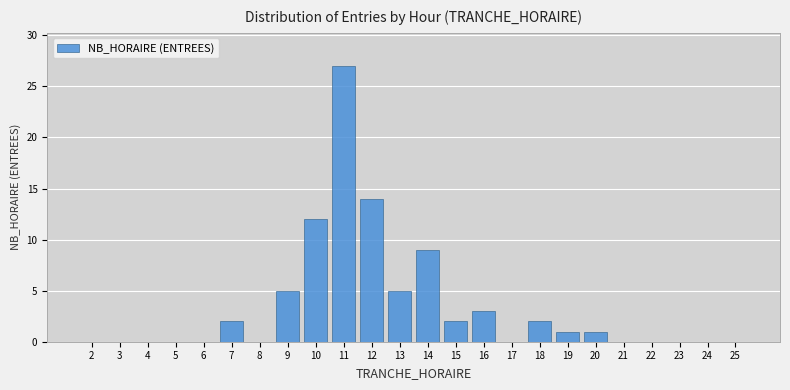

Reading left to right, extract all data points from this chart.

2=0	3=0	4=0	5=0	6=0	7=2	8=0	9=5	10=12	11=27	12=14	13=5	14=9	15=2	16=3	17=0	18=2	19=1	20=1	21=0	22=0	23=0	24=0	25=0